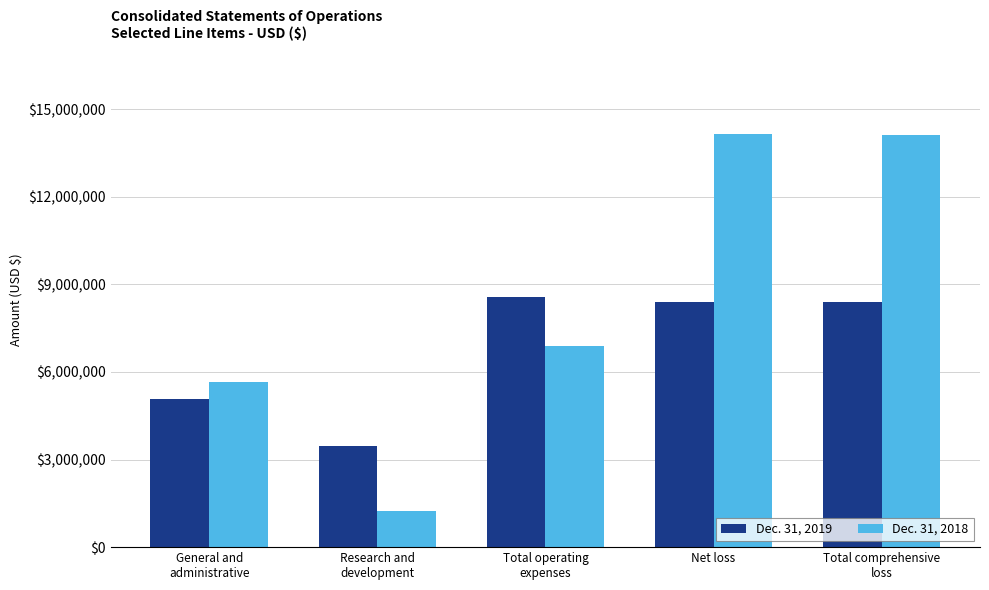

What is the lowest value of the Dec. 31, 2018 series?

1239300